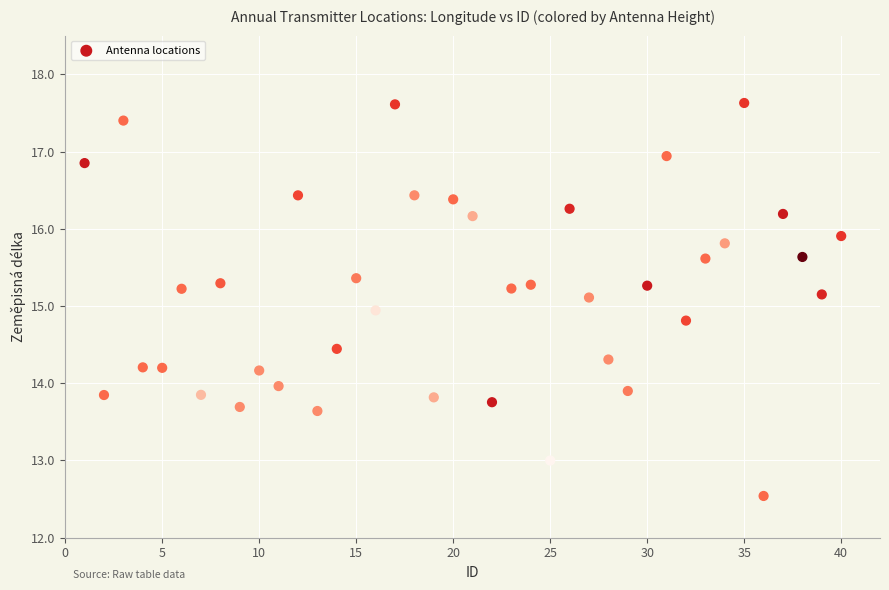

What is the range of X values (max minus min)?

39.0